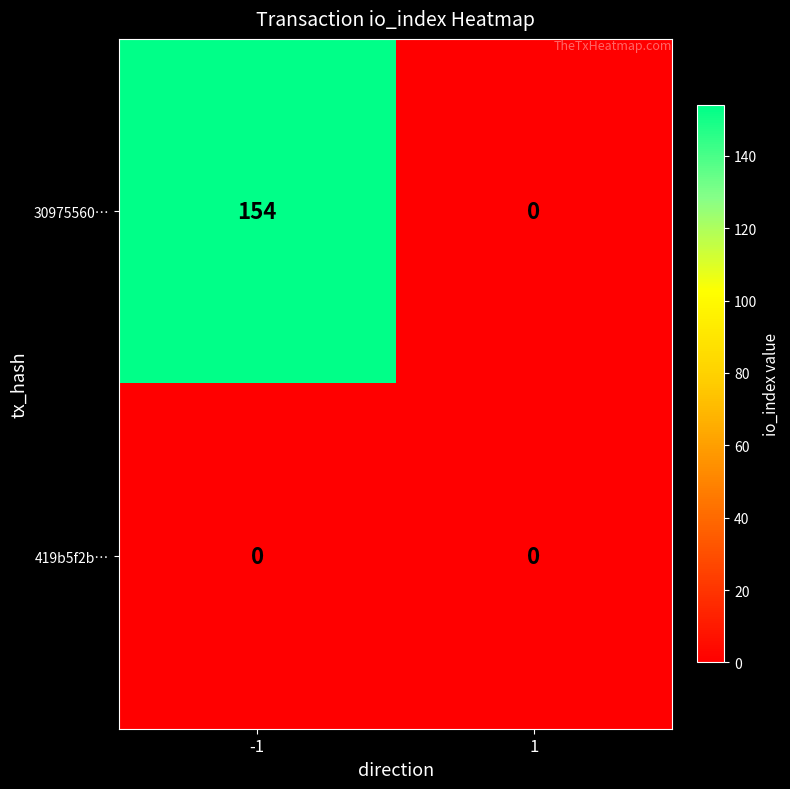

What is the sum of the 30975560… values at -1 and 1?

154